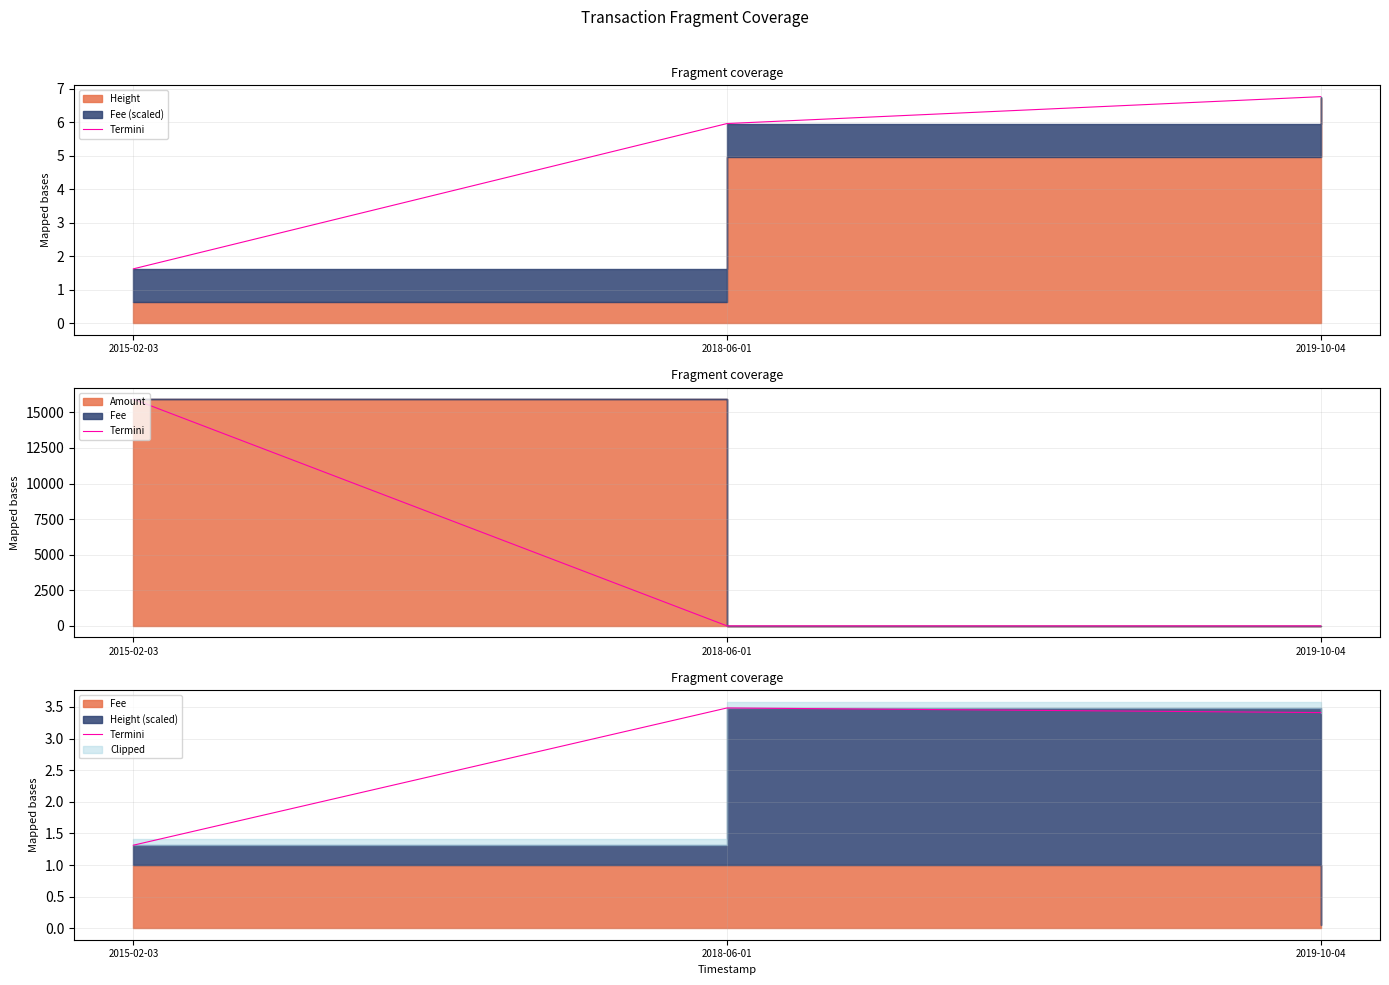

True or false: the data shows 3.5 at 2018-06-01.

True